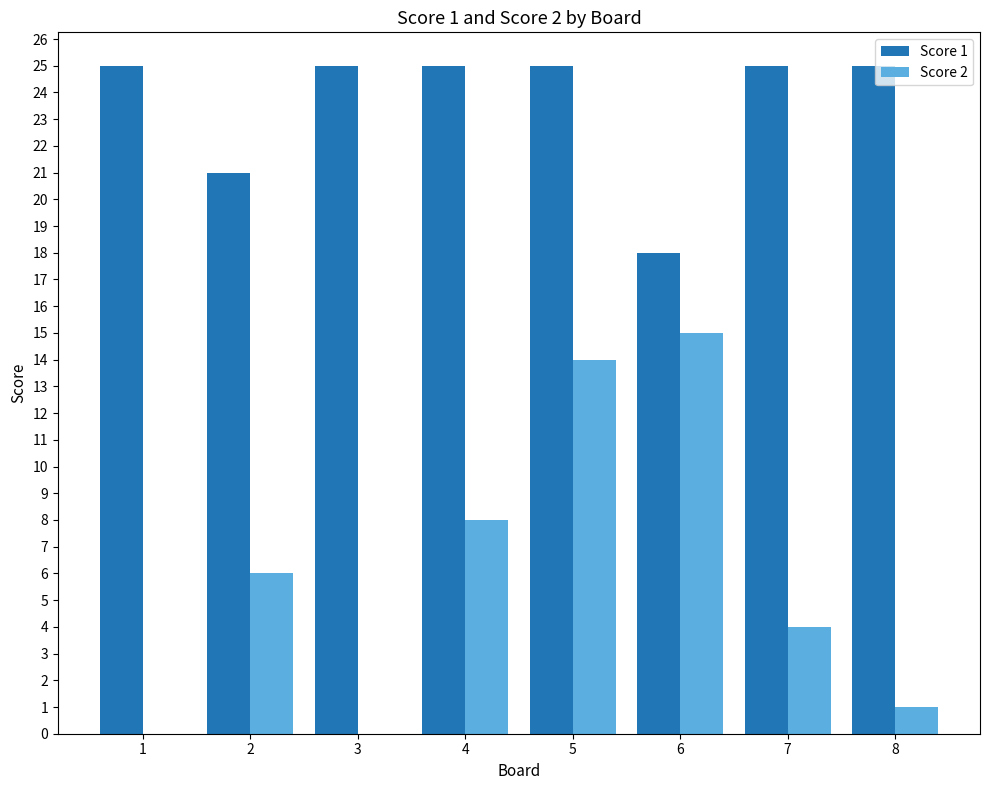

What are all the series names shown in the legend?

Score 1, Score 2